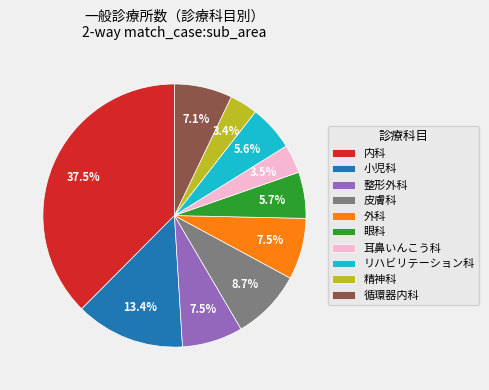

What is the largest slice in the pie chart?

内科